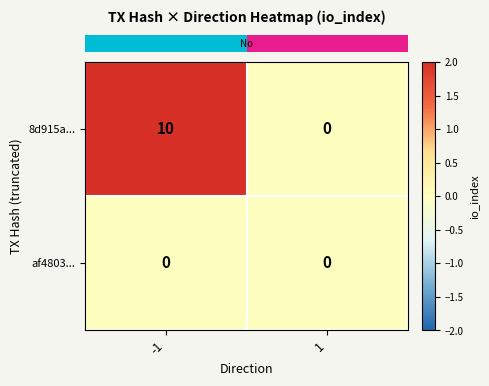

Rank the series by their average value, from highest to lowest.

8d915a..., af4803...